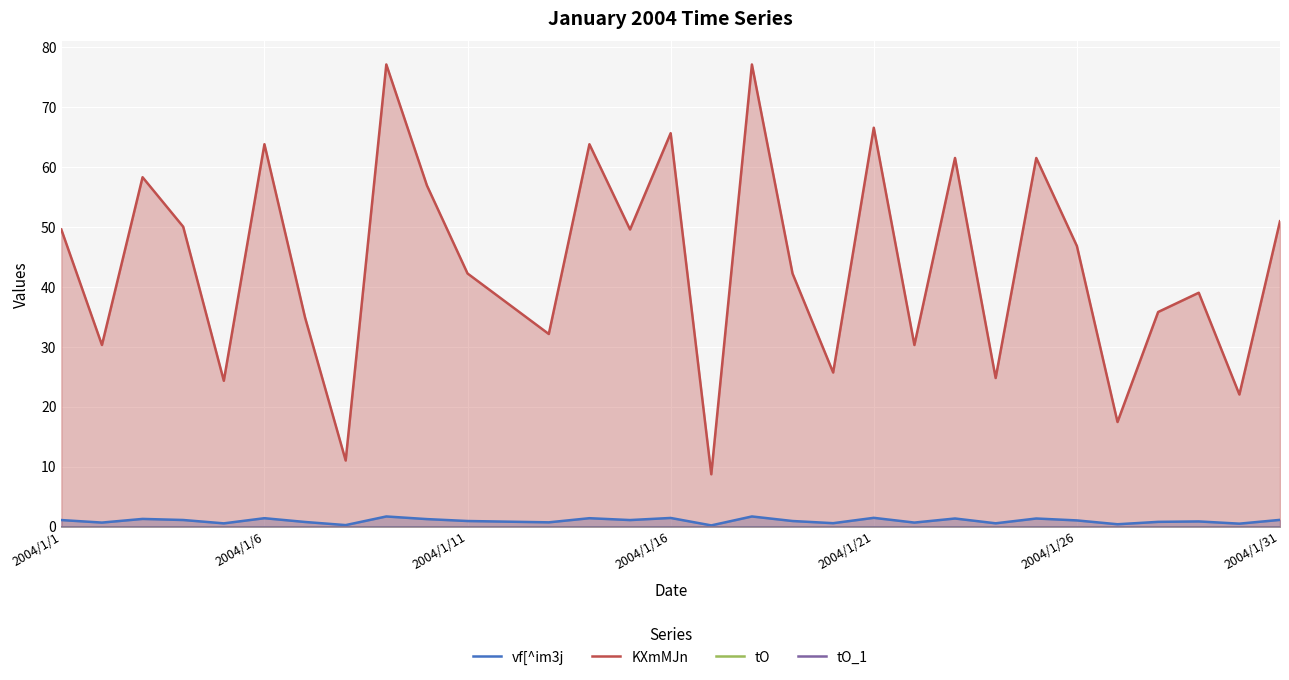

True or false: vf[^im3j and KXmMJn intersect in this chart.

False